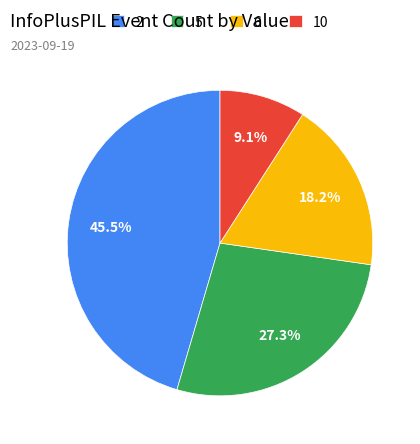

What is the ratio of the value at 2 to the value at 10?

5.0